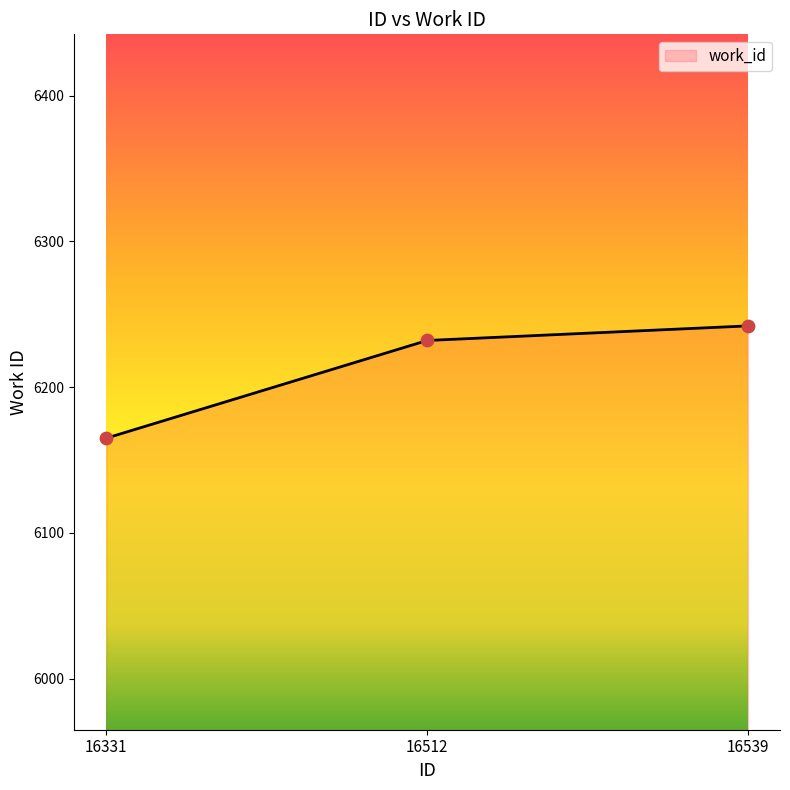

What is the change in value from 16331 to 16539?

+77